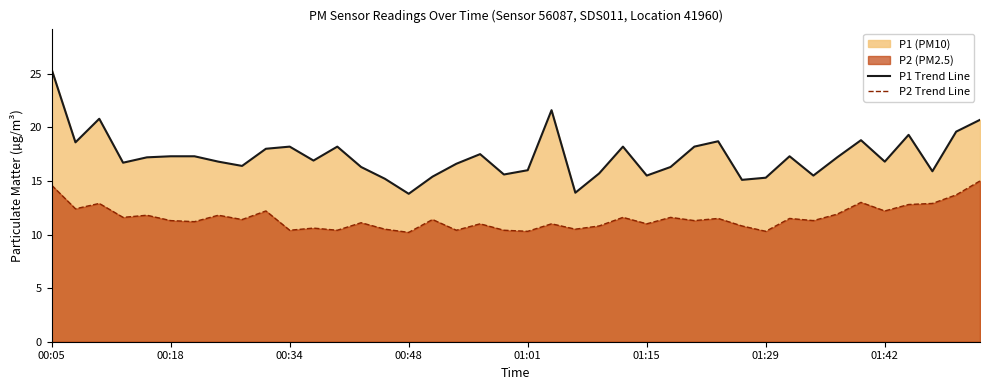

How many lines are shown in the chart?

2